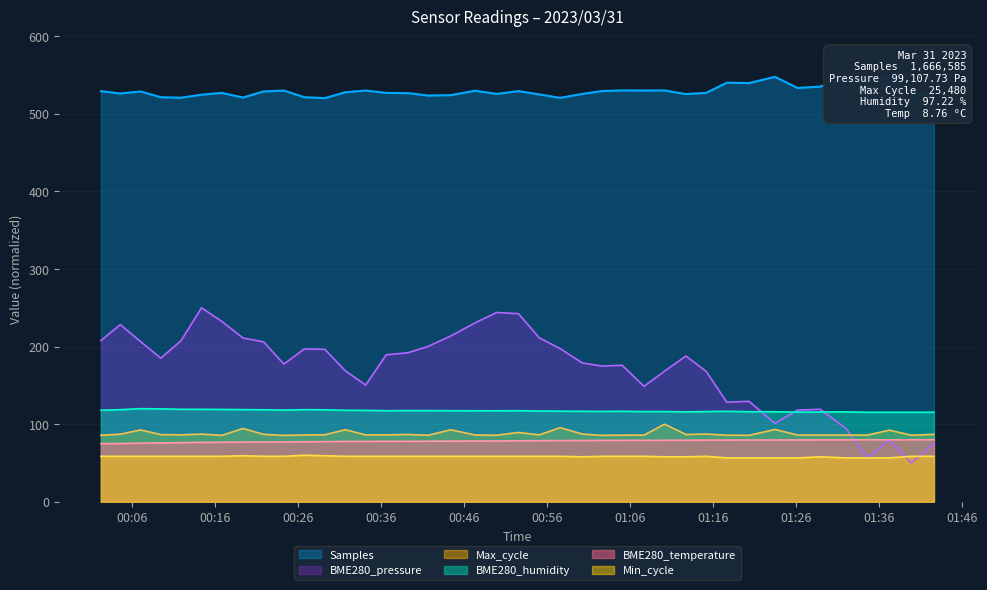

True or false: Max_cycle and BME280_humidity intersect in this chart.

False